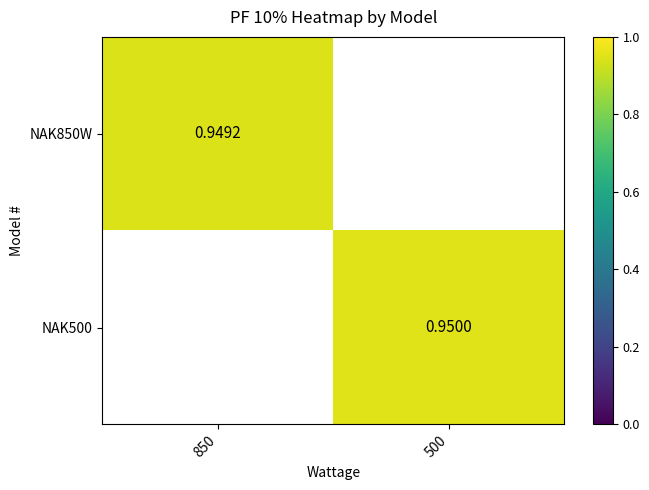

Rank the categories by NAK850W value from lowest to highest.

850, 500